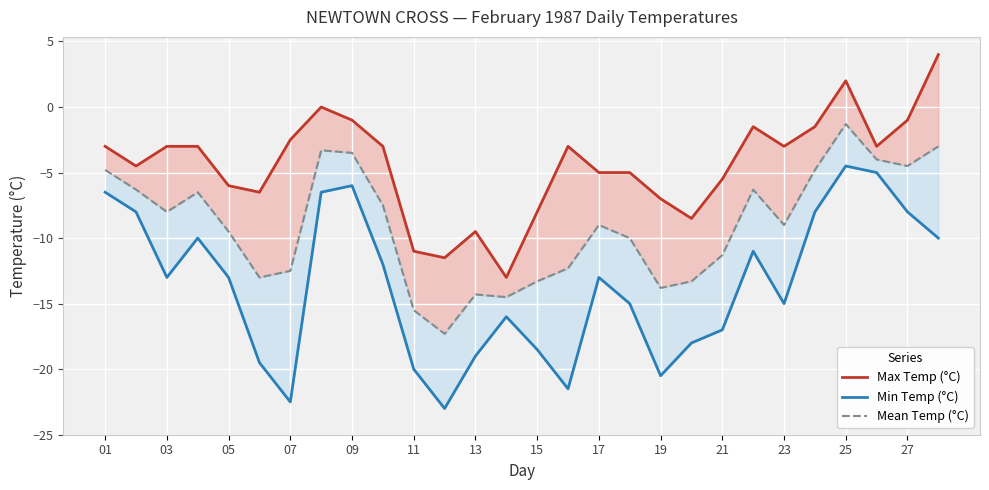

What is the value of the Max Temp (°C) point at the 13th from the left?

-9.5